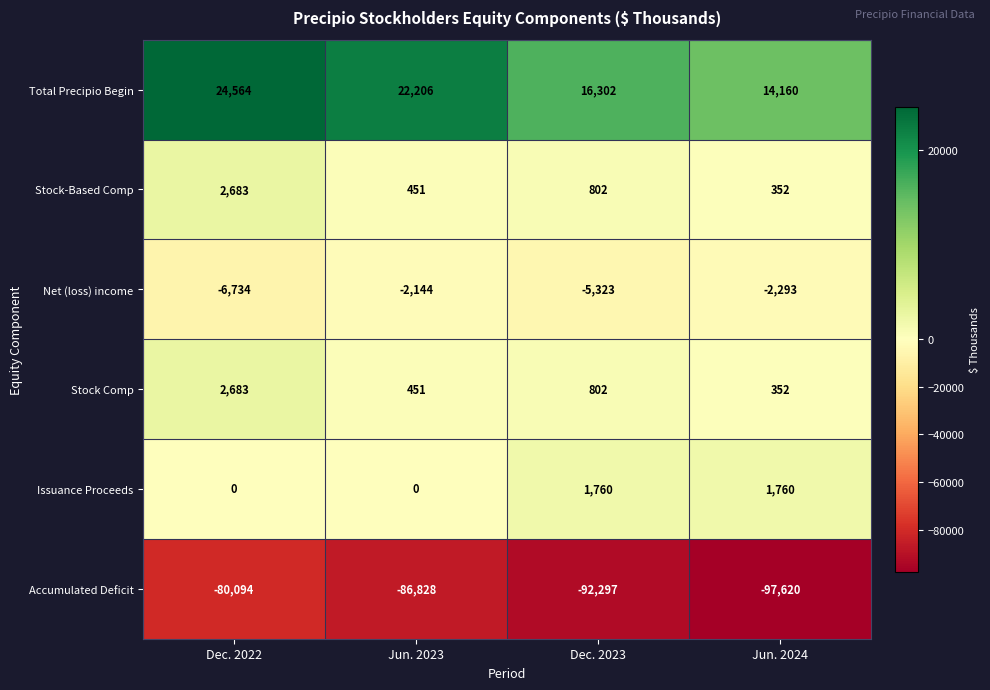

What is the sum of all Net (loss) income values?

-16494